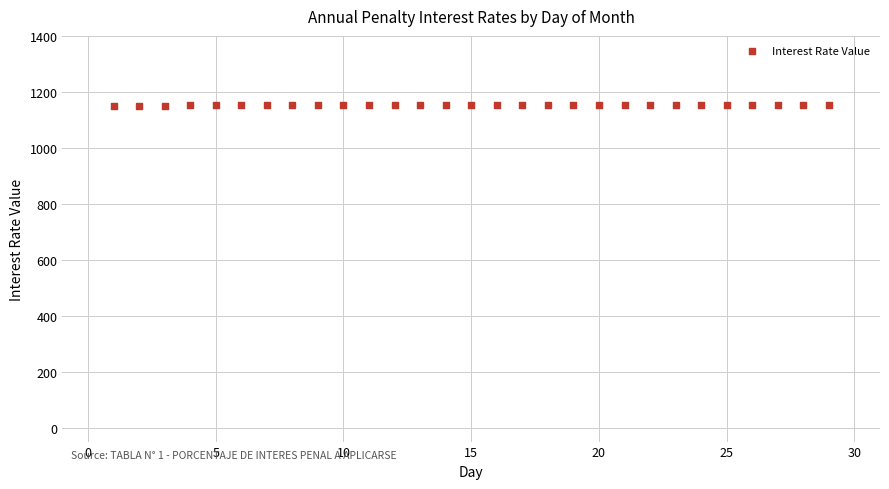

What is the range of X values (max minus min)?

28.0